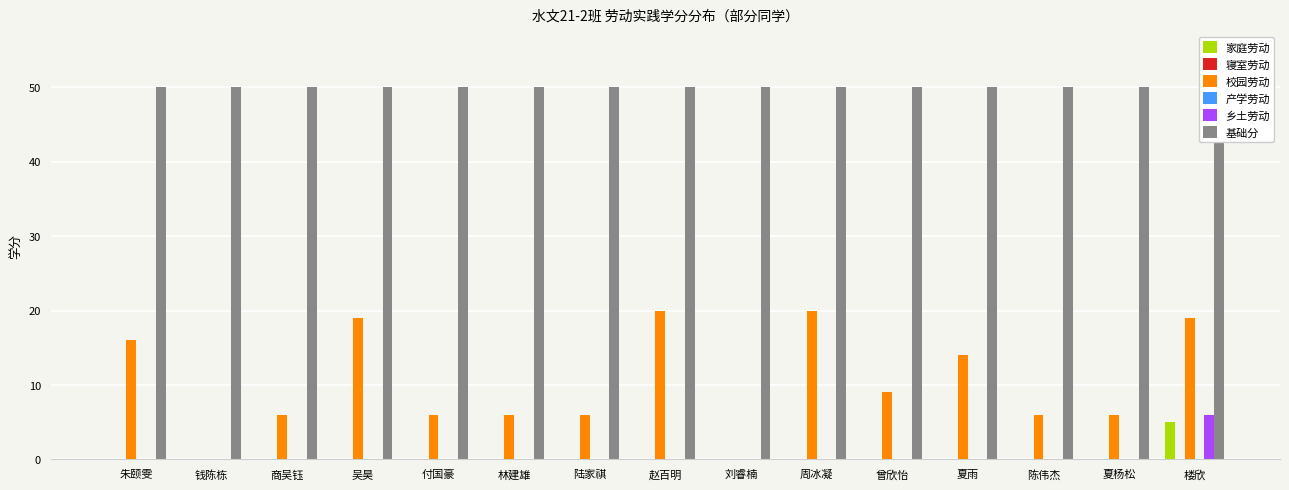

Rank the categories by 乡土劳动 value from lowest to highest.

朱颐雯, 钱陈栋, 商吴钰, 吴昊, 付国豪, 林建雄, 陆家祺, 赵百明, 刘睿楠, 周冰凝, 曾欣怡, 夏雨, 陈伟杰, 夏杨松, 楼欣